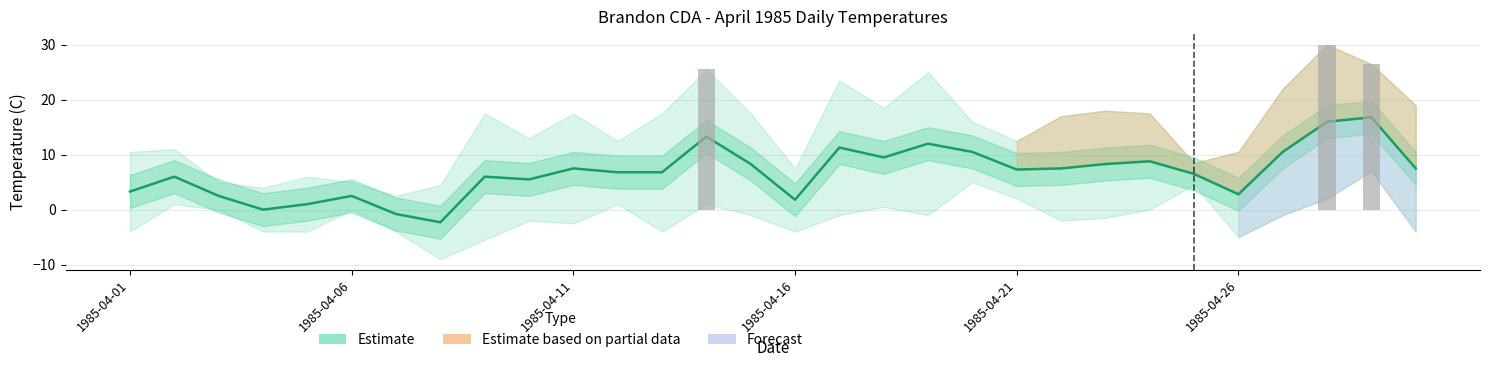

What is the difference between the values at 20 and 26?

3.2